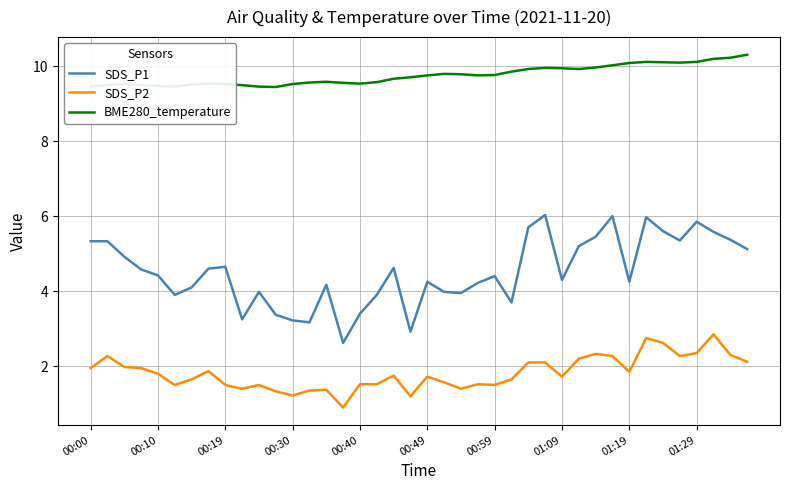

Which series has the largest total across all categories?

BME280_temperature